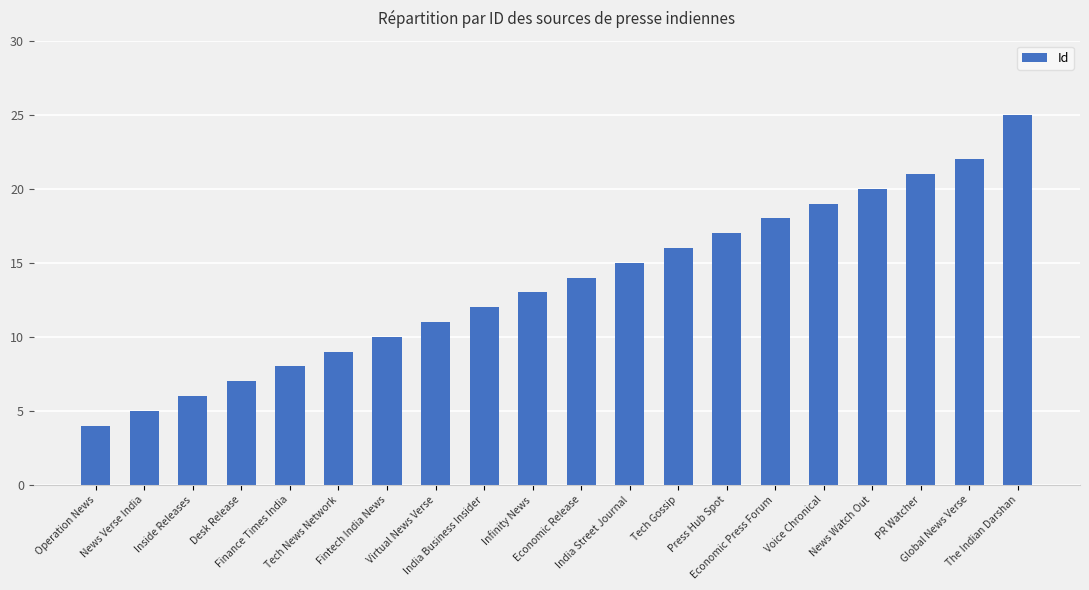

Reading left to right, what are all the values shown in this chart?

Operation News=4	News Verse India=5	Inside Releases=6	Desk Release=7	Finance Times India=8	Tech News Network=9	Fintech India News=10	Virtual News Verse=11	India Business Insider=12	Infinity News=13	Economic Release=14	India Street Journal=15	Tech Gossip=16	Press Hub Spot=17	Economic Press Forum=18	Voice Chronical=19	News Watch Out=20	PR Watcher=21	Global News Verse=22	The Indian Darshan=25